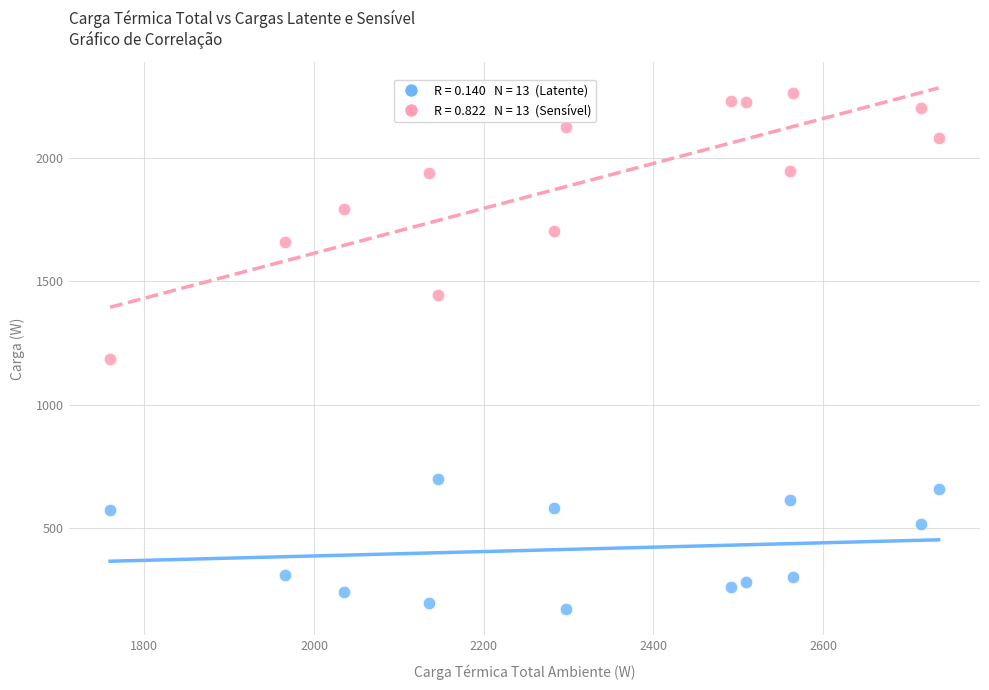

Across all series, what Y value is closest to 1216?

1186.4